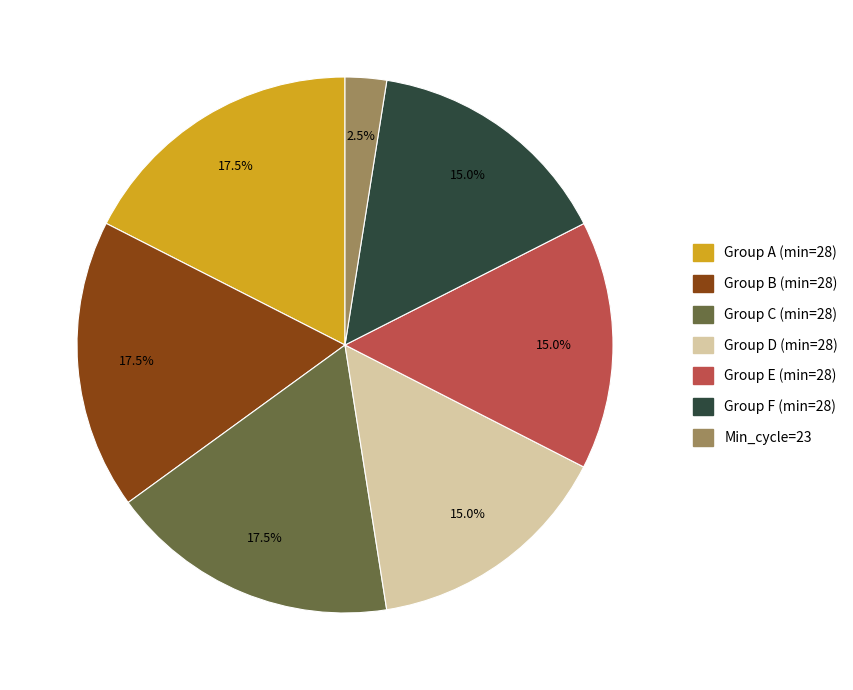

Is there any slice that represents more than half of the pie?

No